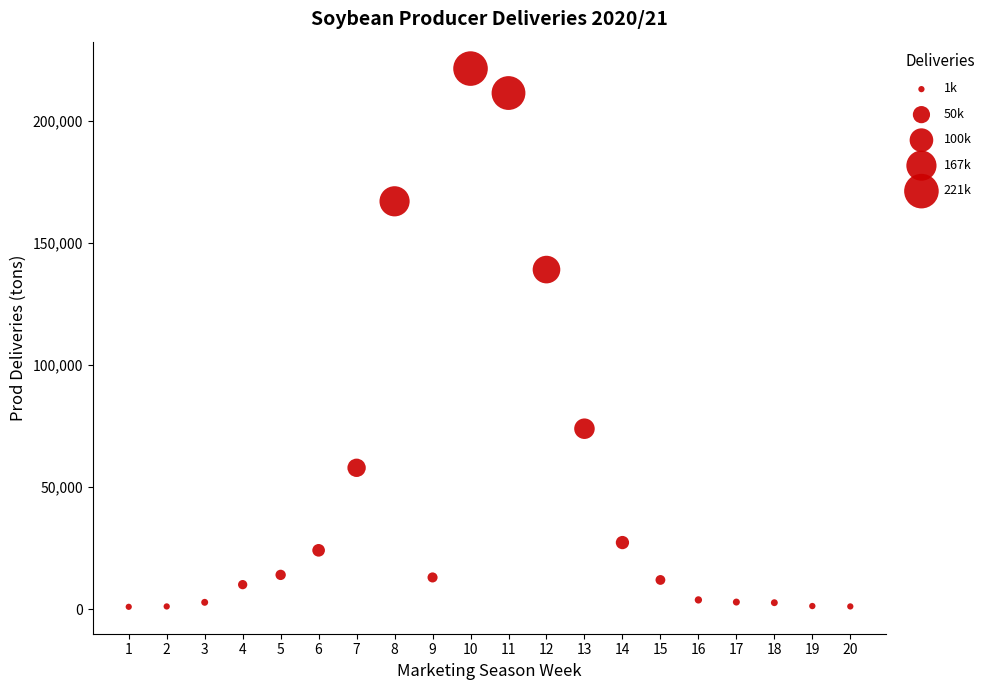

What is the range of Y values (max minus min)?

220648